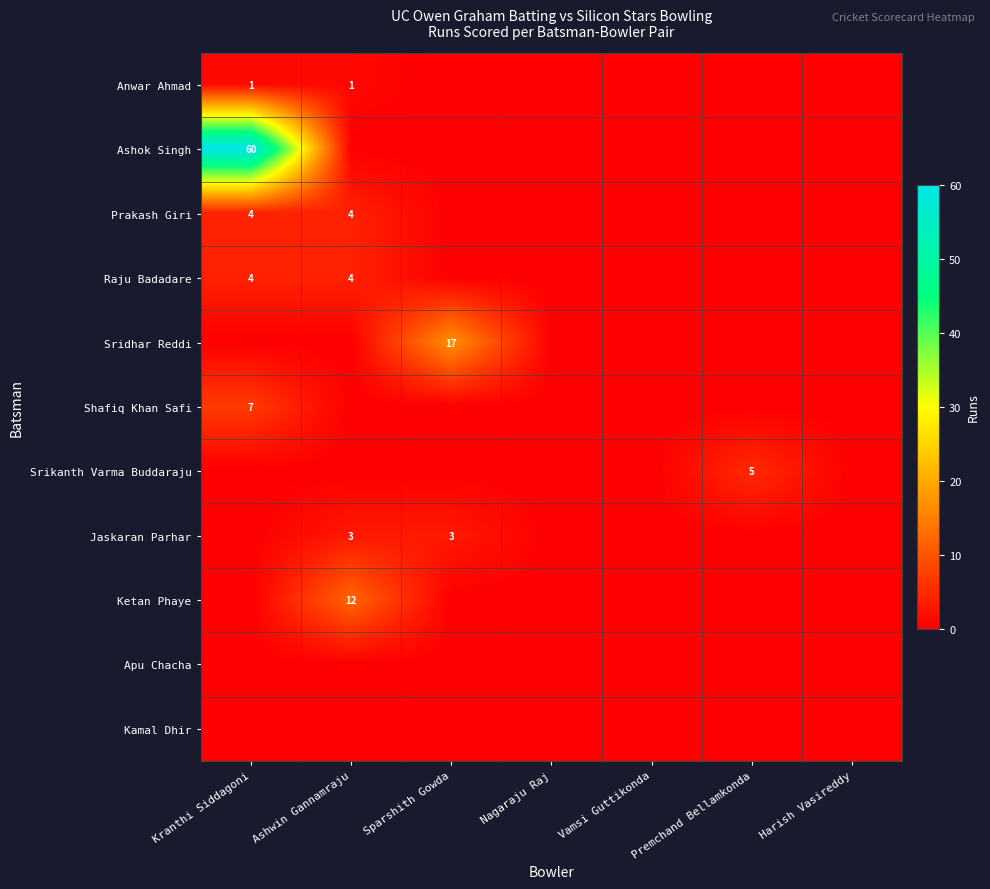

At how many categories does at least one series exceed 15?

2